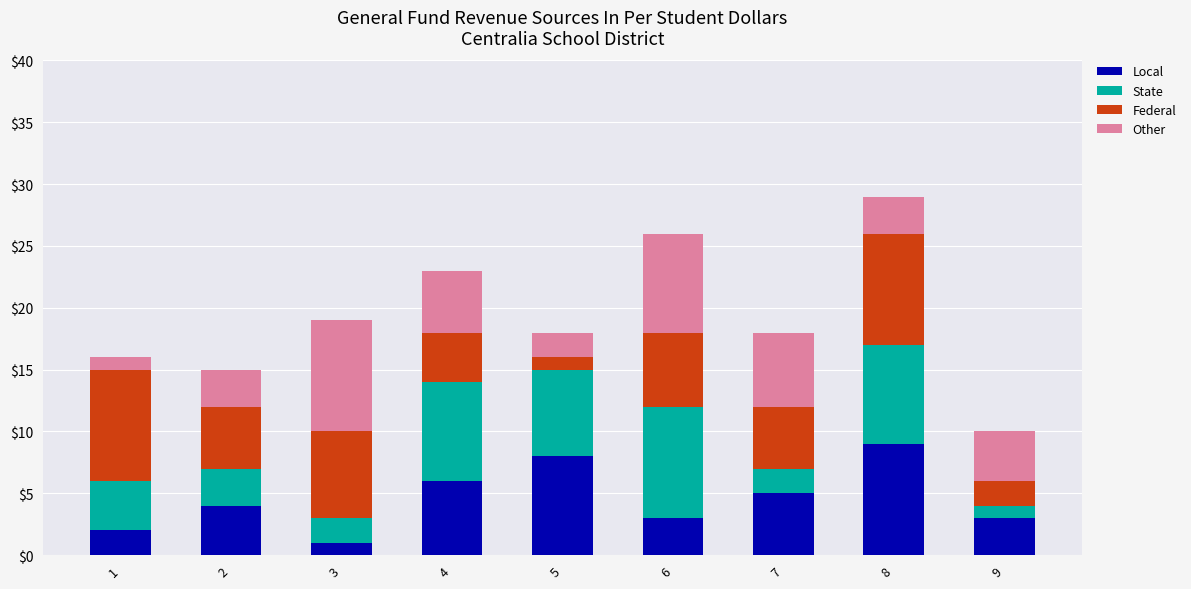

The value of Local at 7 is 7. True or false?

False